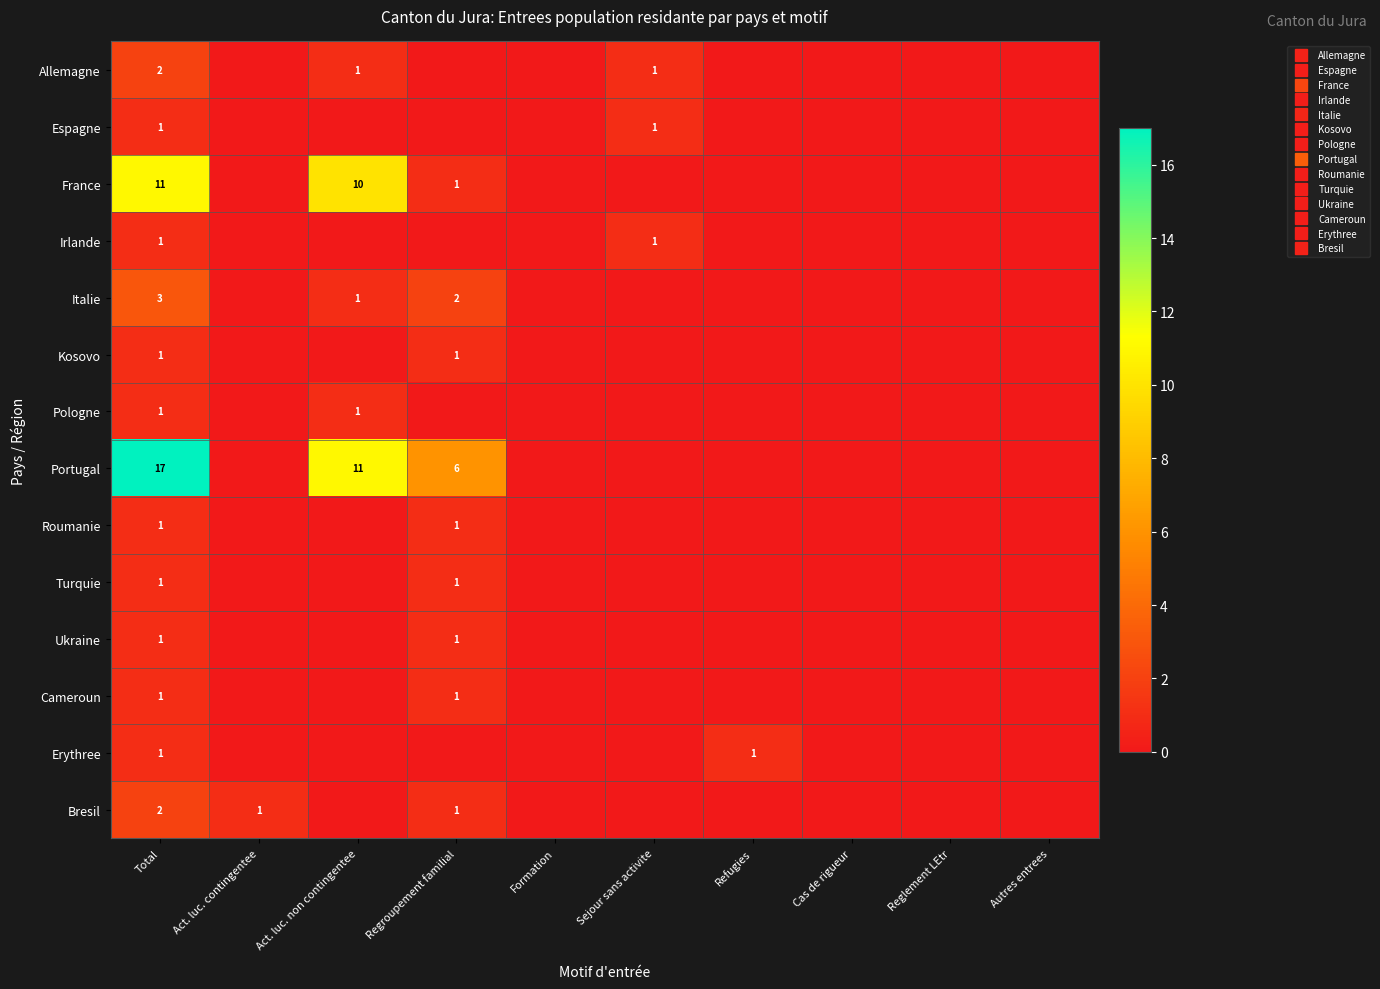

Which series has the widest spread of values?

Portugal